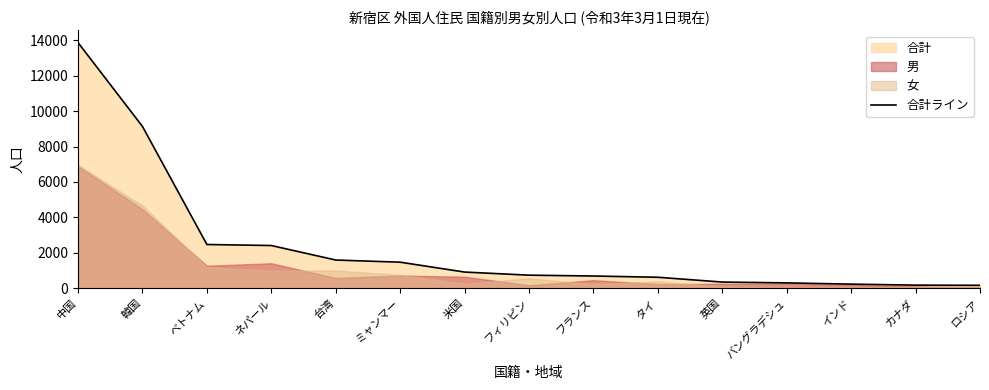

Does the chart have visible grid lines?

No